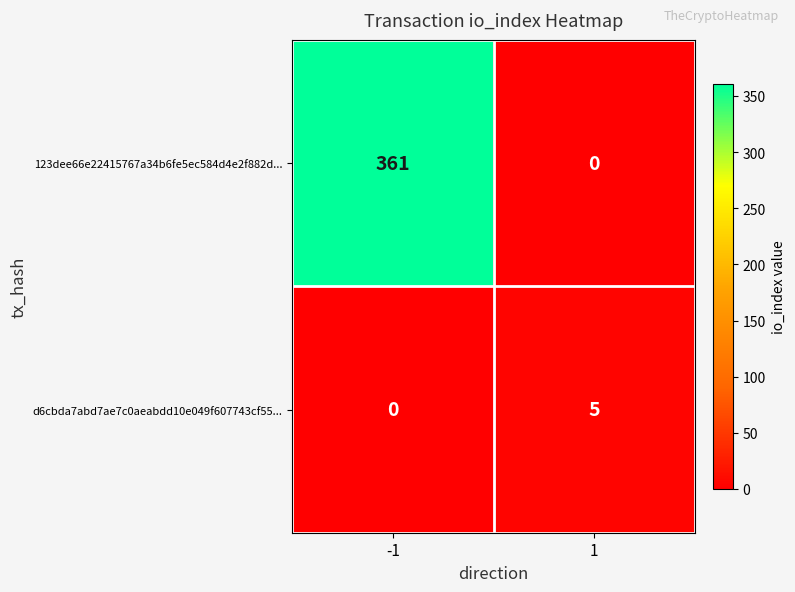

What is the difference between the highest and lowest values at -1?

361